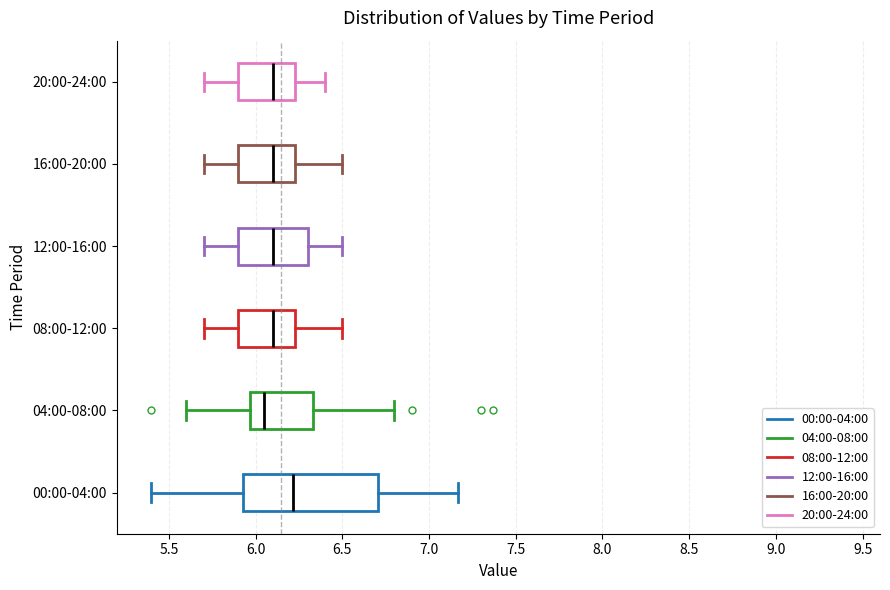

Reading bottom to top, read every box against the x-axis: the position of its median line, the range the box covers, and the ends of its whiskers. The values are not printed on the chart, so give them approximately, as read against the axis.

00:00-04:00: median 6.20, box 5.95 to 6.70, whiskers 5.40 to 7.15
04:00-08:00: median 6.05, box 5.95 to 6.35, whiskers 5.60 to 6.80
08:00-12:00: median 6.10, box 5.90 to 6.25, whiskers 5.70 to 6.50
12:00-16:00: median 6.10, box 5.90 to 6.30, whiskers 5.70 to 6.50
16:00-20:00: median 6.10, box 5.90 to 6.25, whiskers 5.70 to 6.50
20:00-24:00: median 6.10, box 5.90 to 6.25, whiskers 5.70 to 6.40